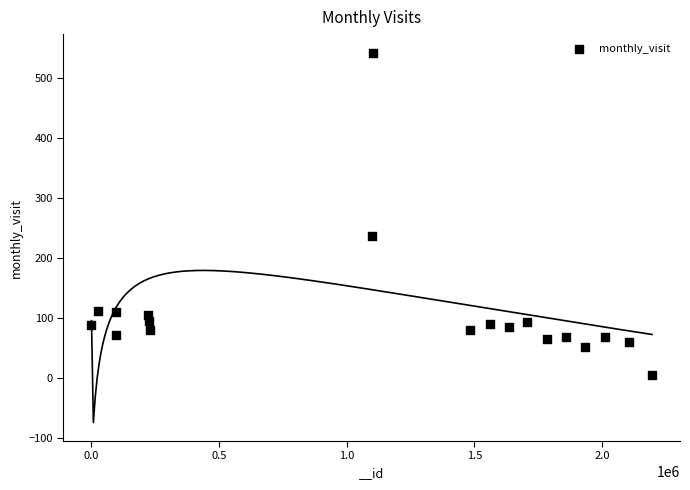

What is the range of Y values (max minus min)?

537